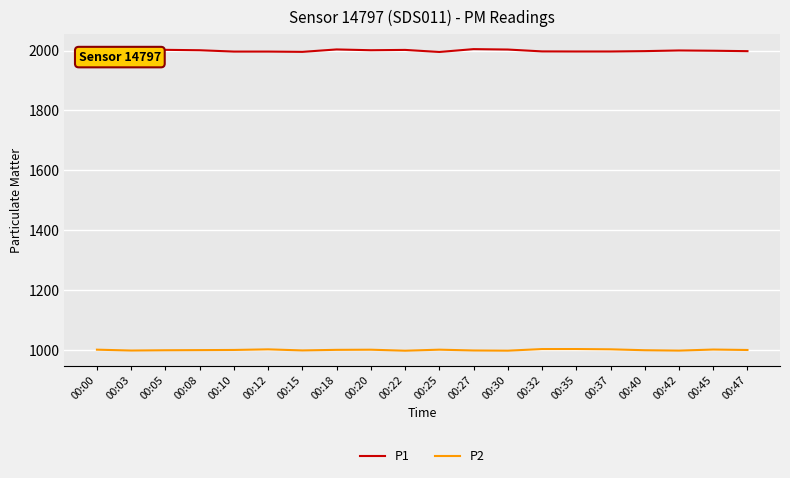

In P1, how many points are higher than both neighbors (excluding endpoints)?

5